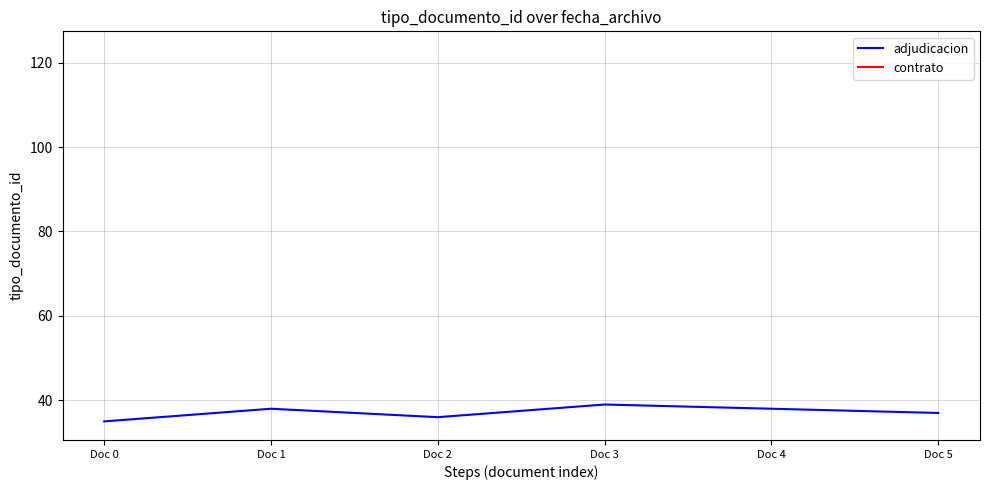

How many series are shown in this chart?

1